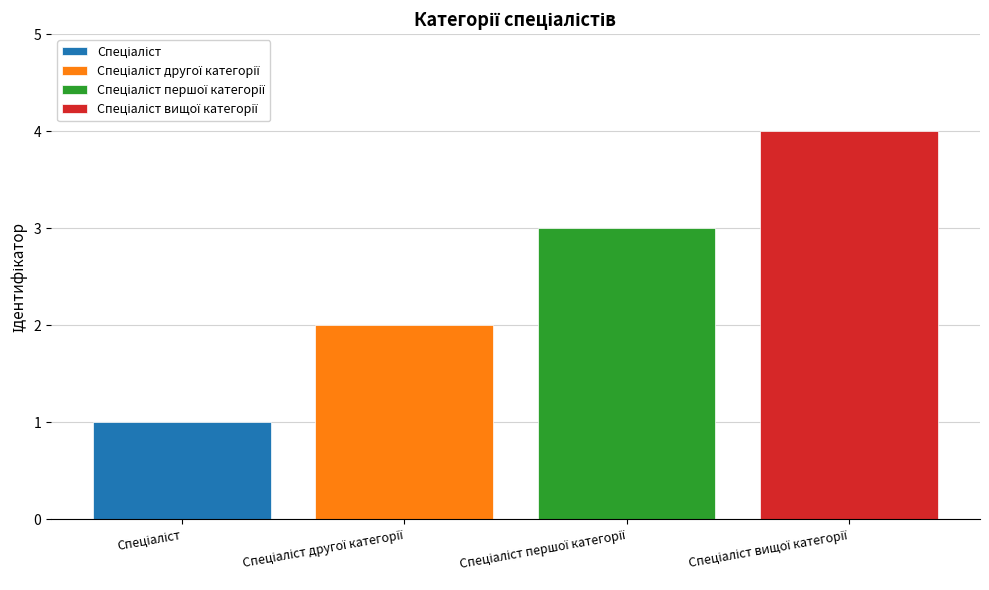

What is the greatest value displayed?

4